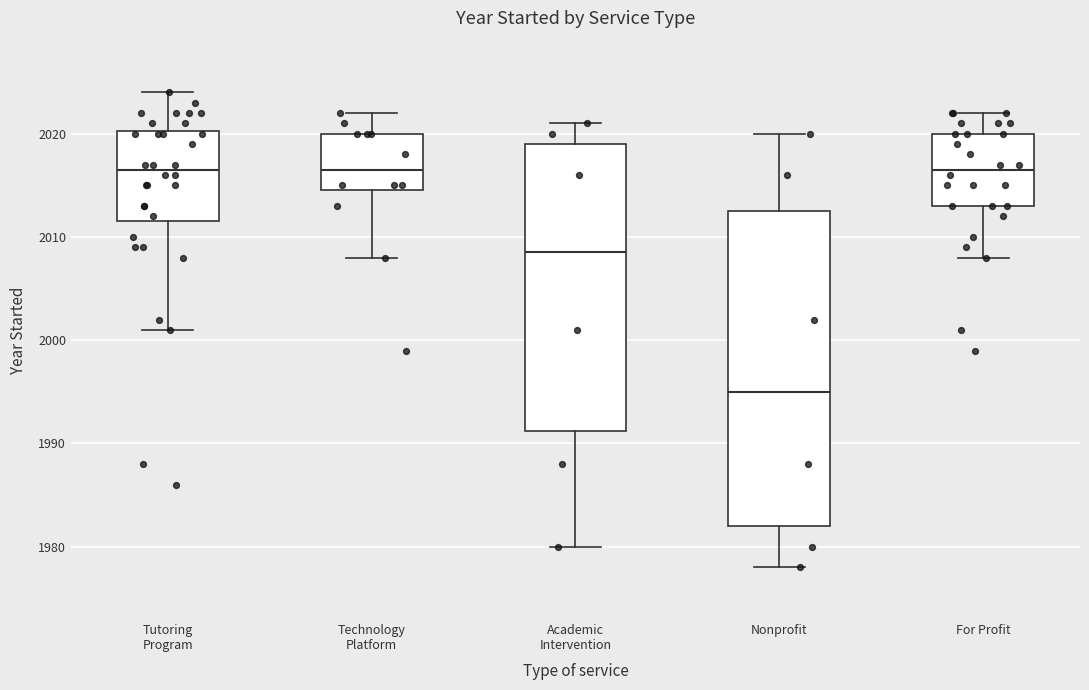

Which box is the tallest, from its lower edge to its upper edge?

Nonprofit